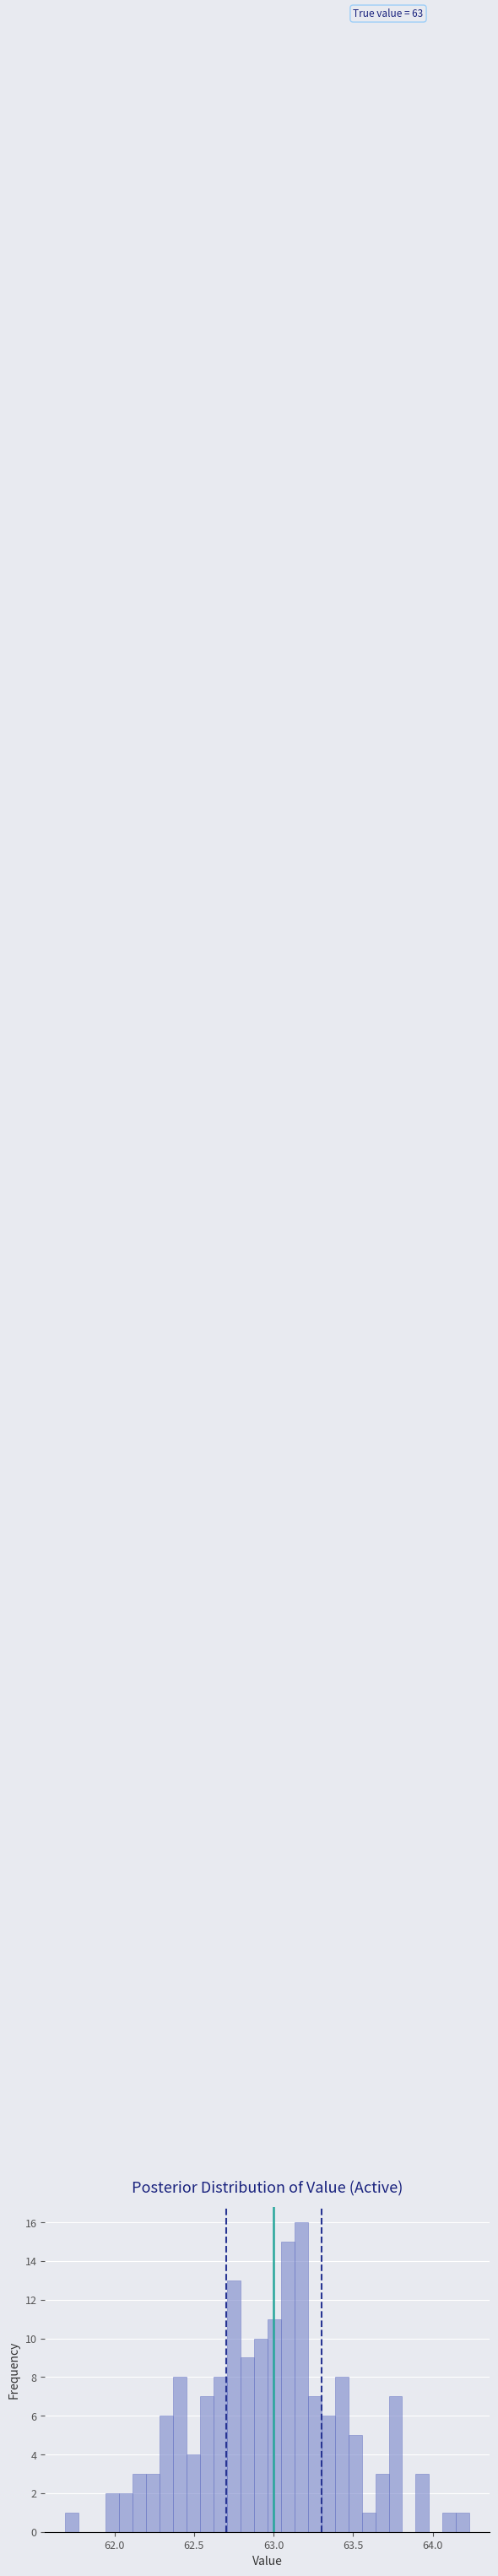

Around what value on the x-axis is the tallest bar? Give the approximate position of its centre, as read against the axis.

63.15